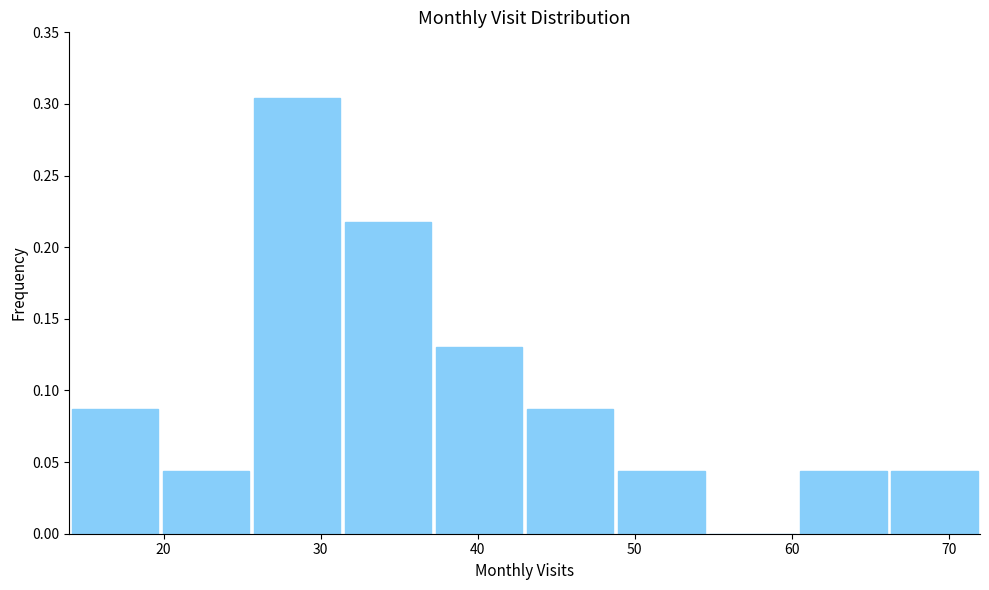

How tall is the bar that spans 60.4 to 66.2 on the x-axis? Neither the bar edges nor the heights are printed on the chart, so give them approximately, as read against the axes.

0.045